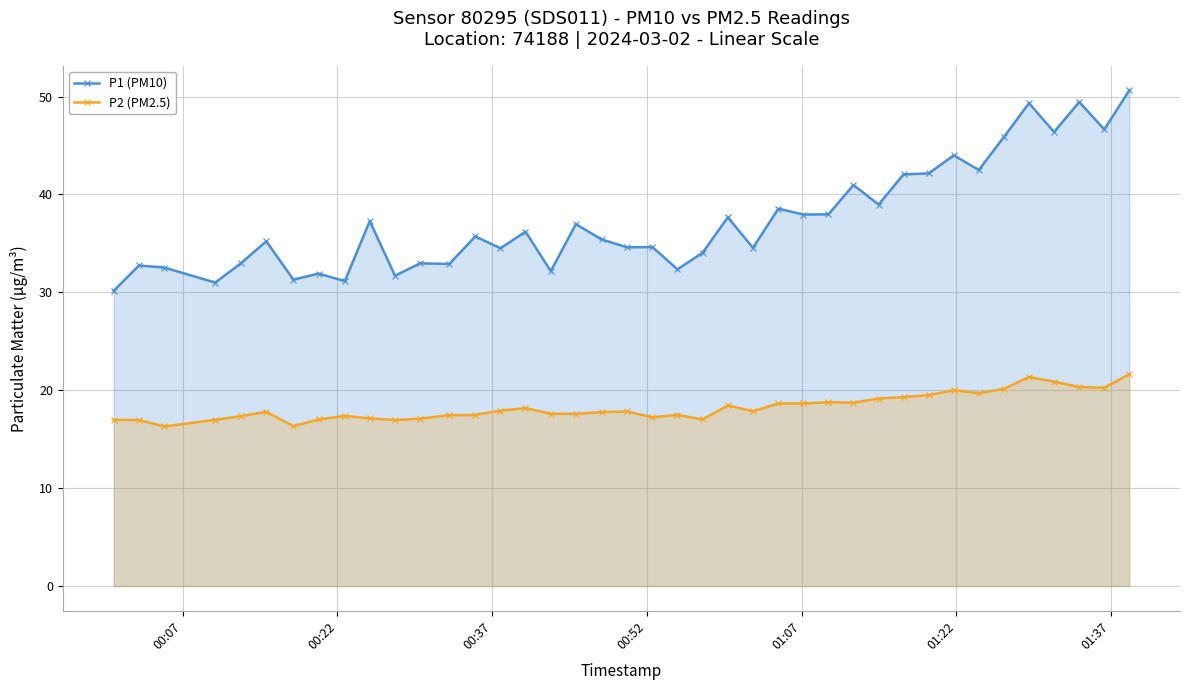

List the series in order of their peak value, lowest first.

P2 (PM2.5), P1 (PM10)